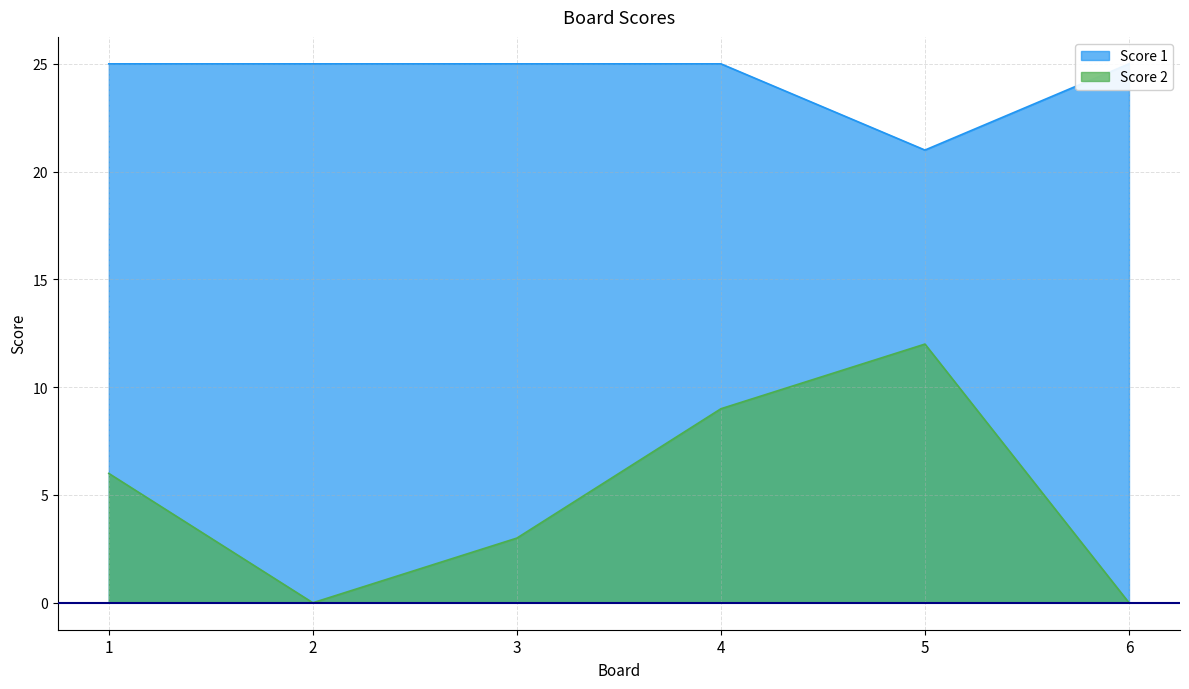

Does the chart display data point markers on the line(s)?

No